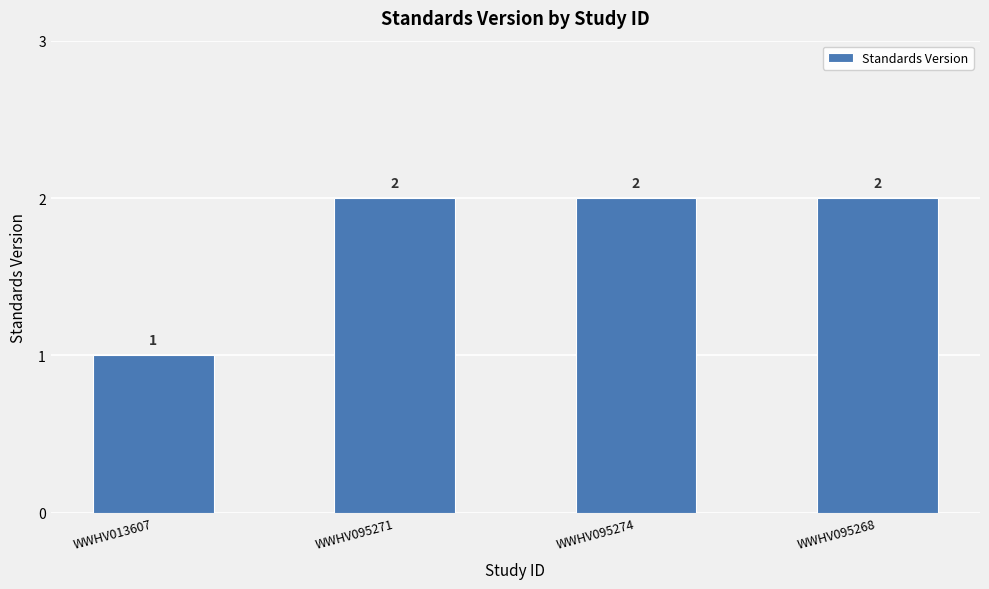

What is the greatest value displayed?

2